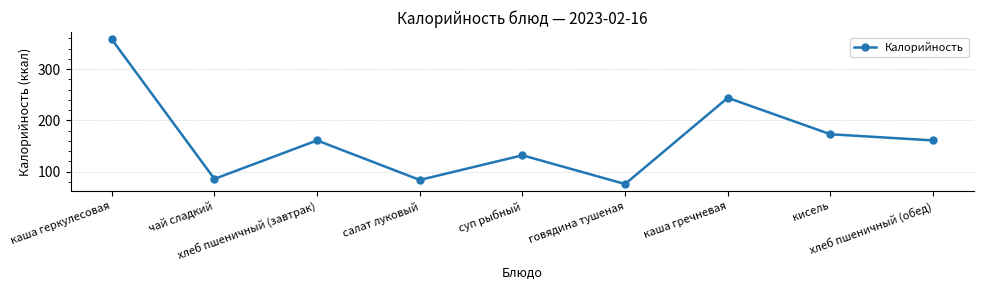

What is the sum of the values at каша геркулесовая and хлеб пшеничный (завтрак)?

519